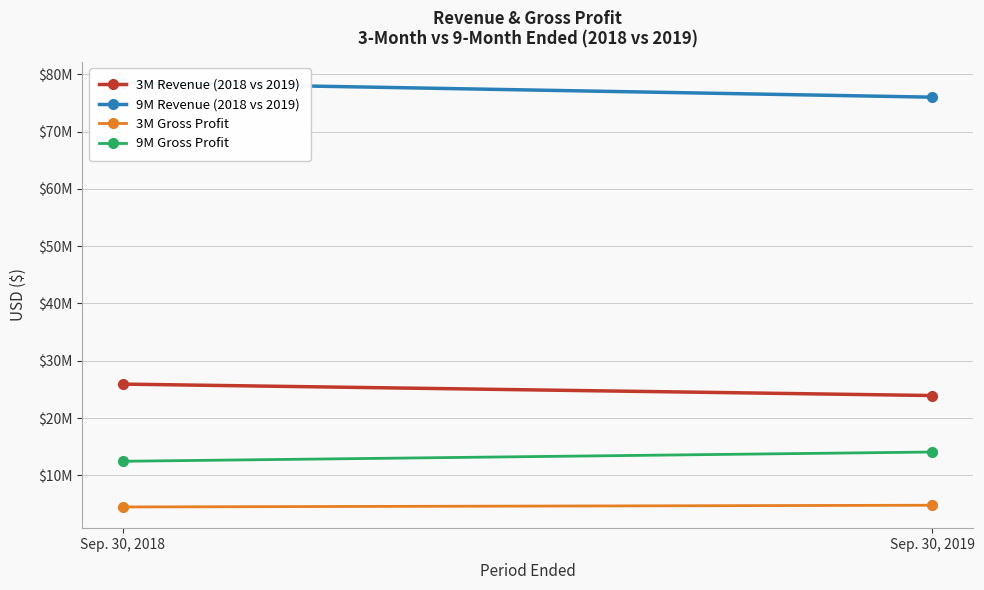

Rank the series by their maximum value, from highest to lowest.

9M Revenue (2018 vs 2019), 3M Revenue (2018 vs 2019), 9M Gross Profit, 3M Gross Profit